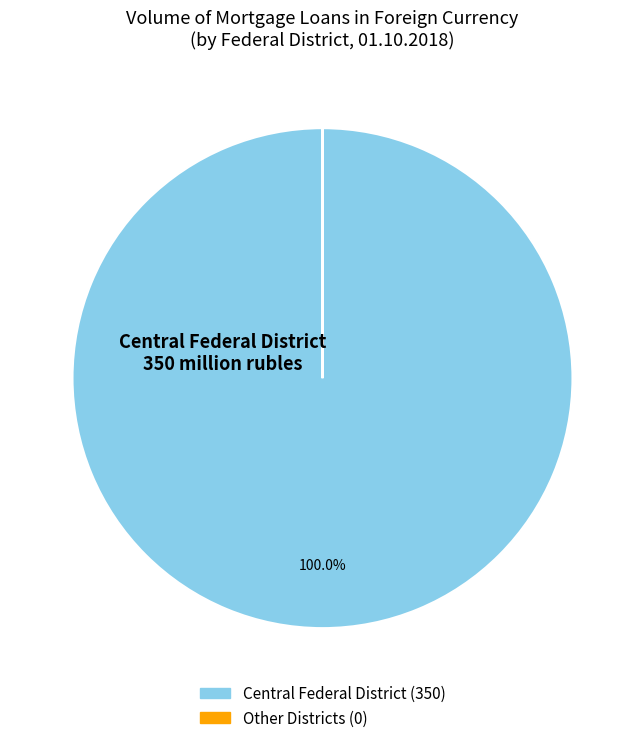

To the nearest percent, what is the difference between the largest and smallest slice percentages?

100%